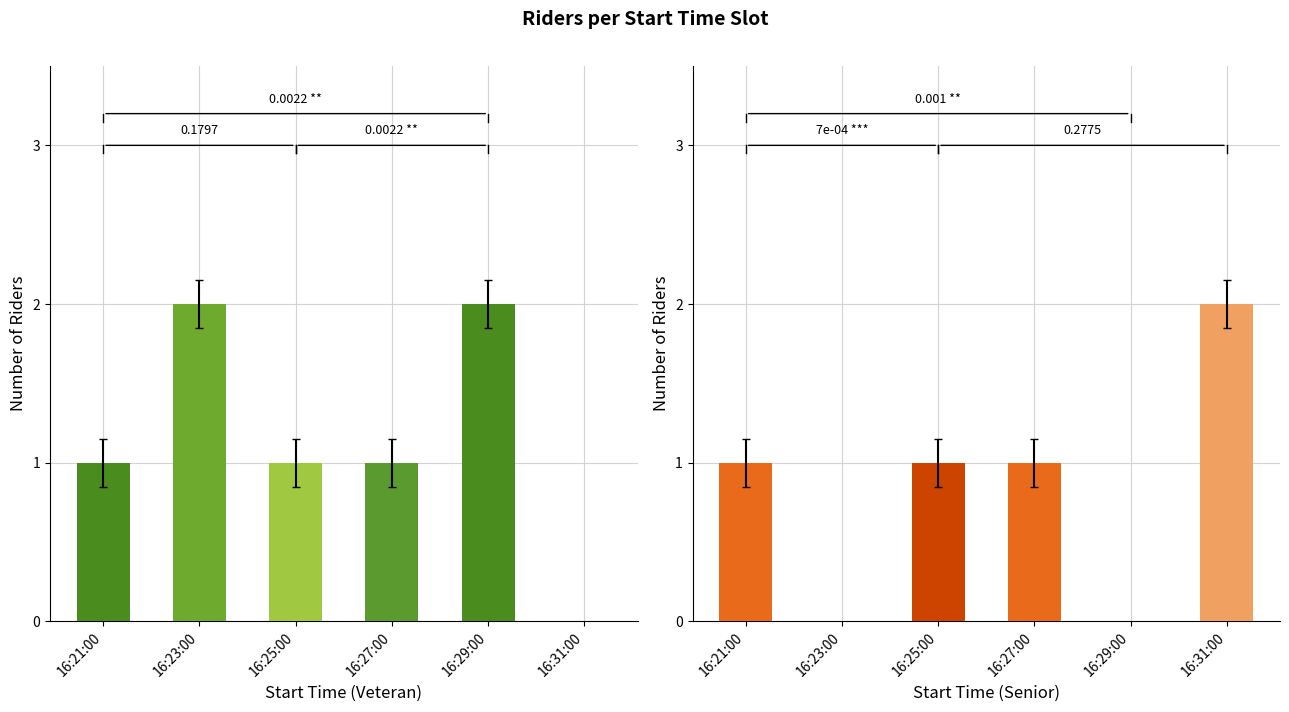

What is the difference between the Senior values at 16:25:00 and 16:31:00?

1